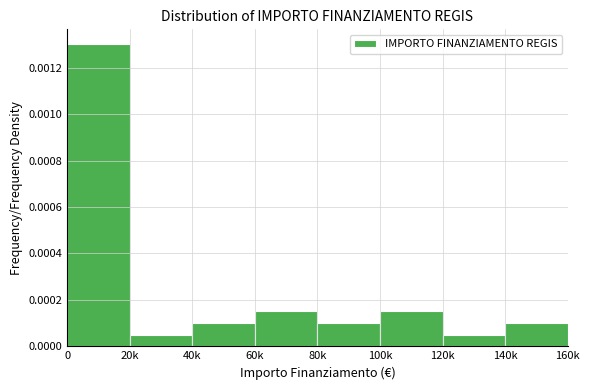

What position from the left is 140k?

8